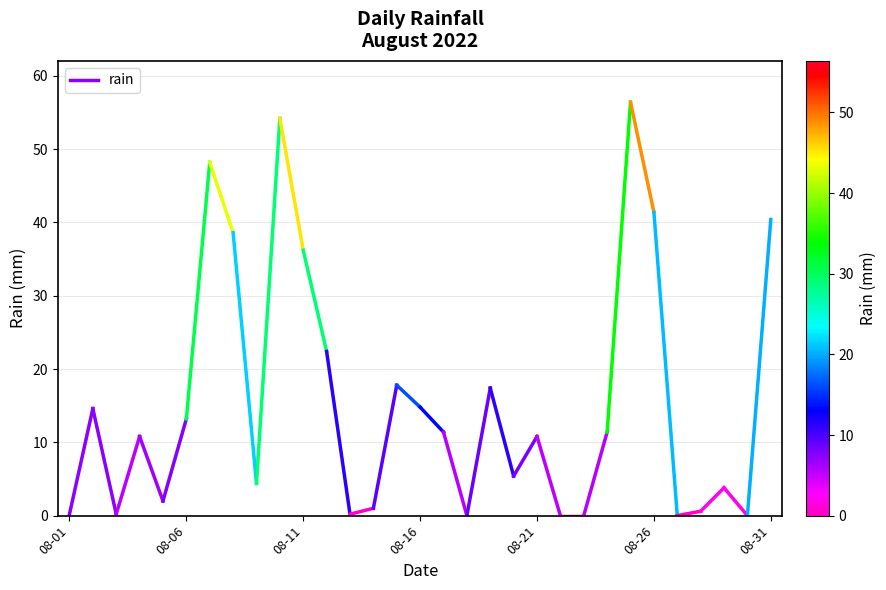

List the labels in order of value, largest first.

08-06, 08-01